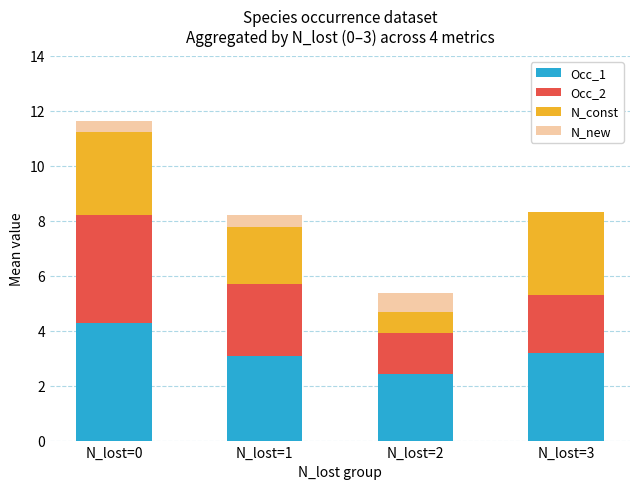

Is it true that Occ_1 equals 4.1 at N_lost=1?

False